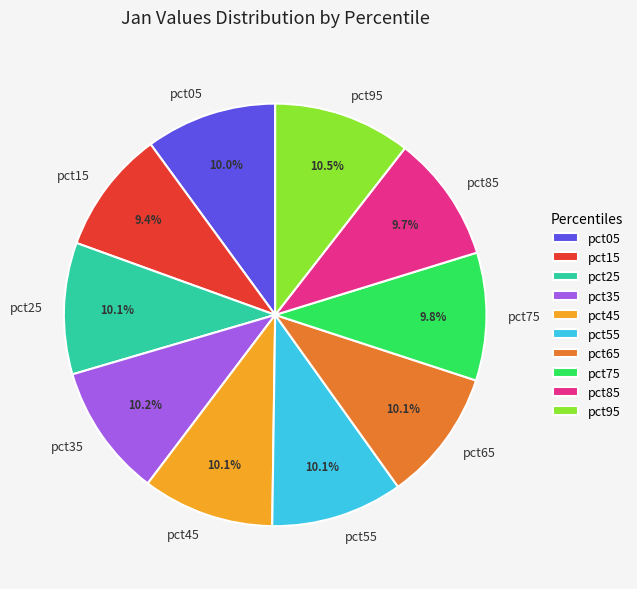

Does pct05 account for over 50% of the chart?

No